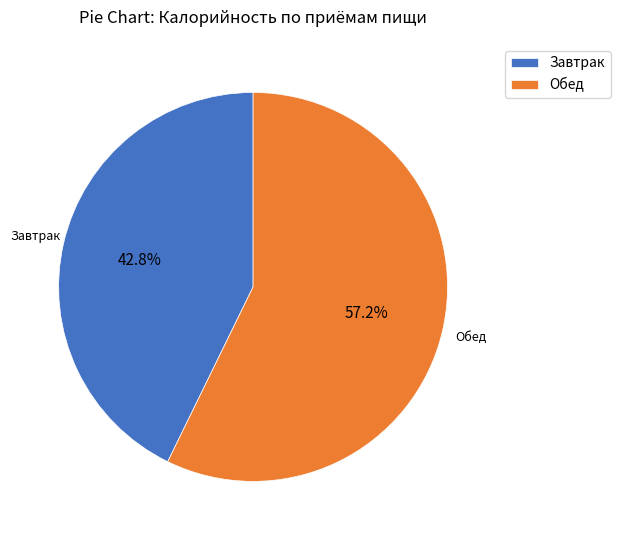

Does Обед represent more than half of the total?

Yes